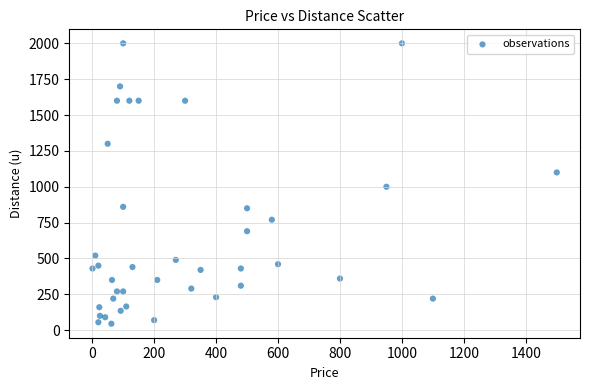

What is the range of Y values (max minus min)?

1955